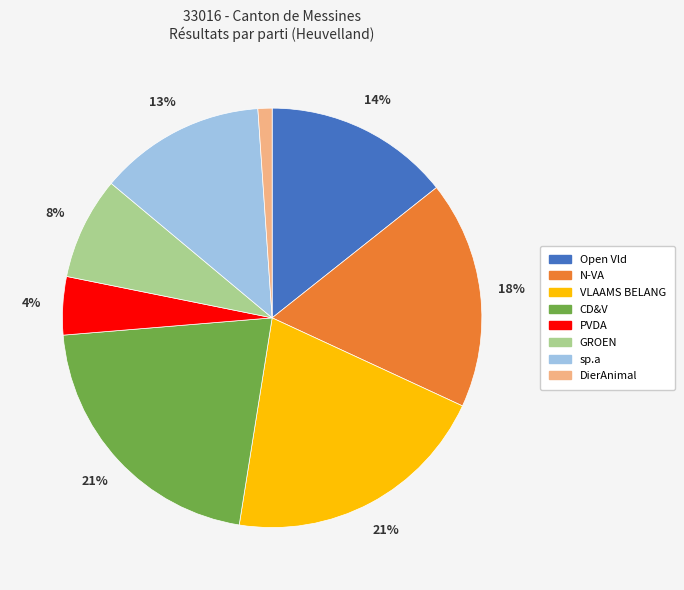

Does any single category account for the majority?

No